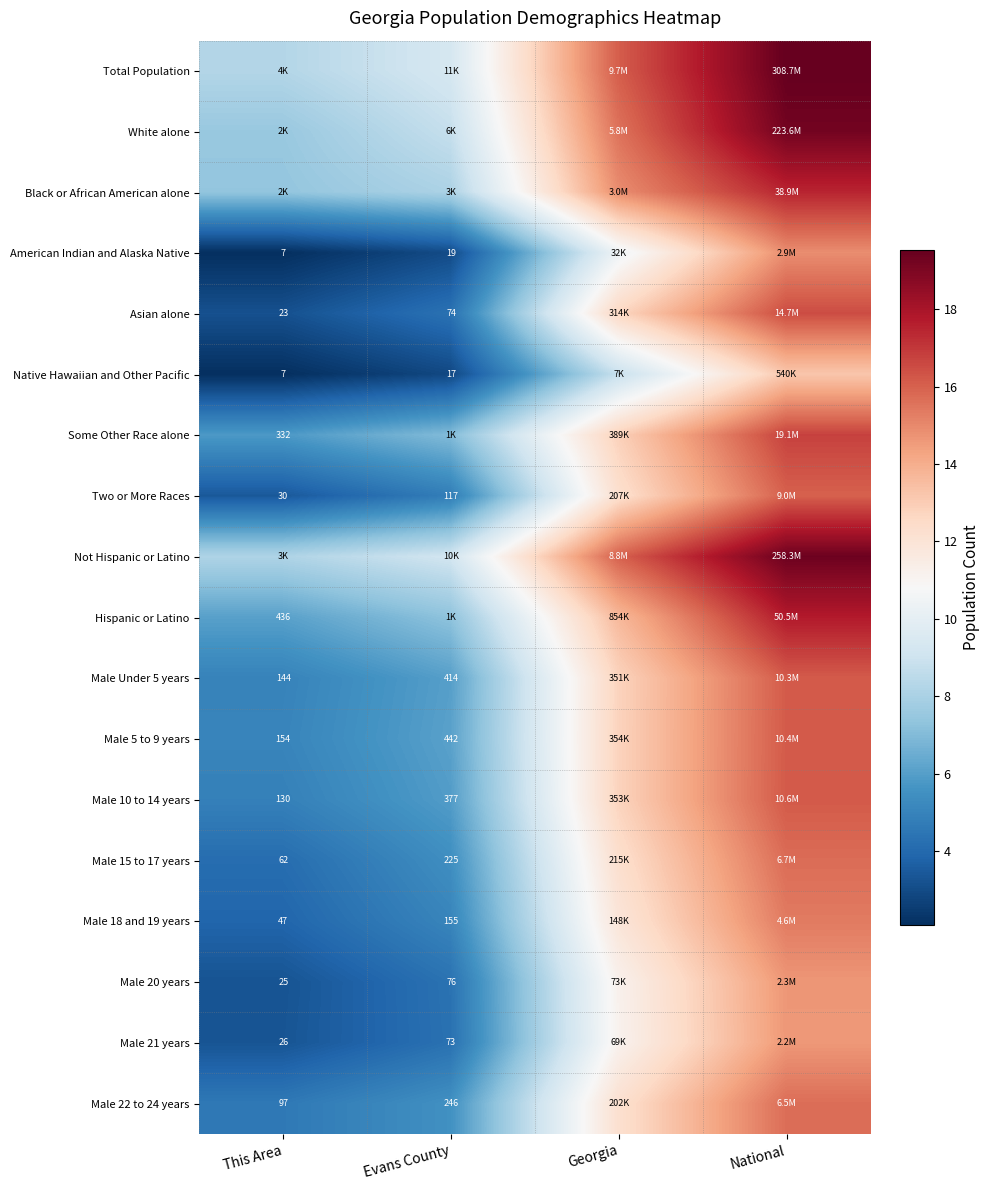

Is the value of Male 18 and 19 years at Evans County greater than the value of American Indian and Alaska Native at Evans County?

Yes